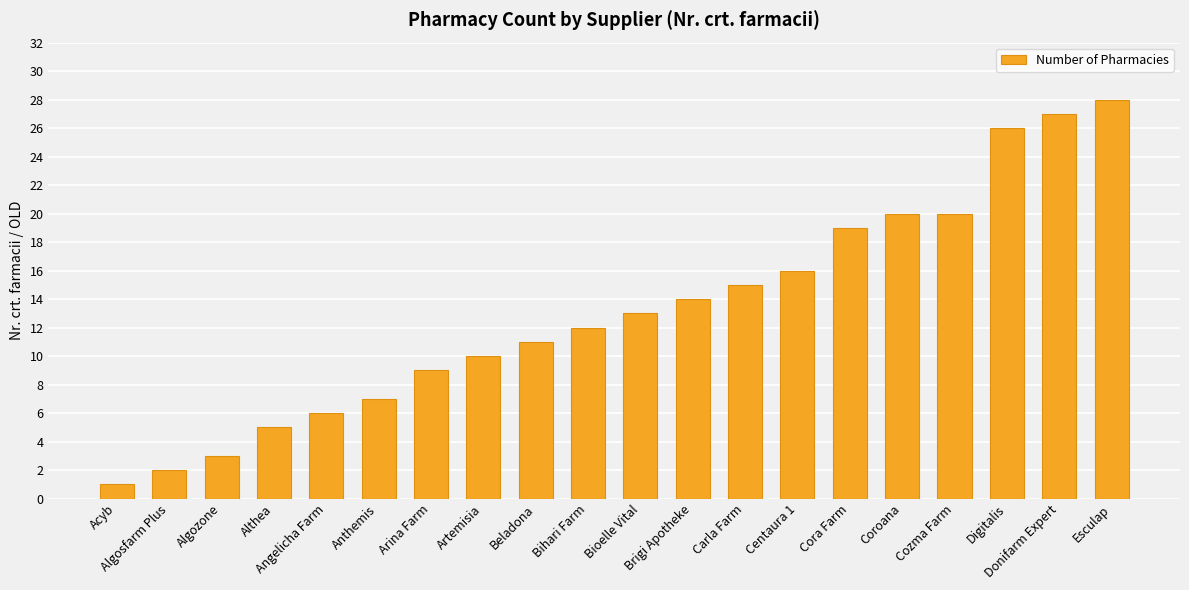

What is the sum of all values?

264